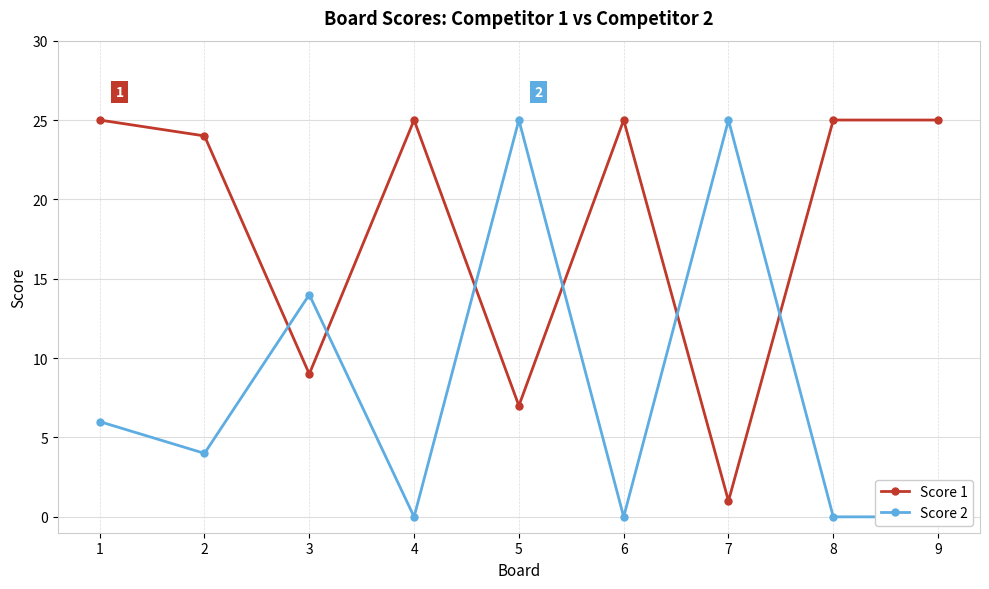

How many times do Score 2 and Score 1 cross each other?

6